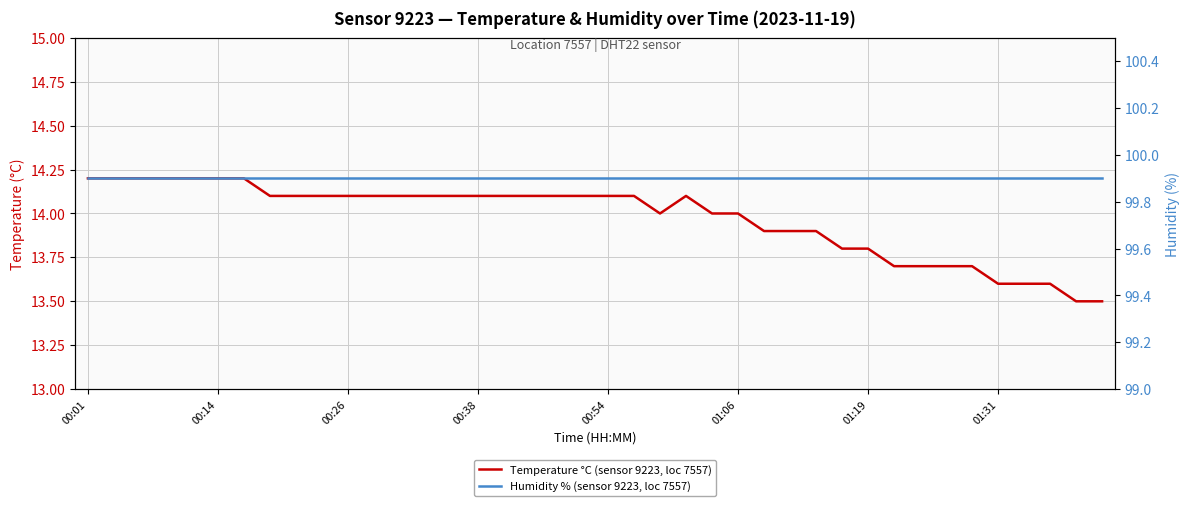

What are all the series names shown in the legend?

Temperature °C (sensor 9223, loc 7557), Humidity % (sensor 9223, loc 7557)